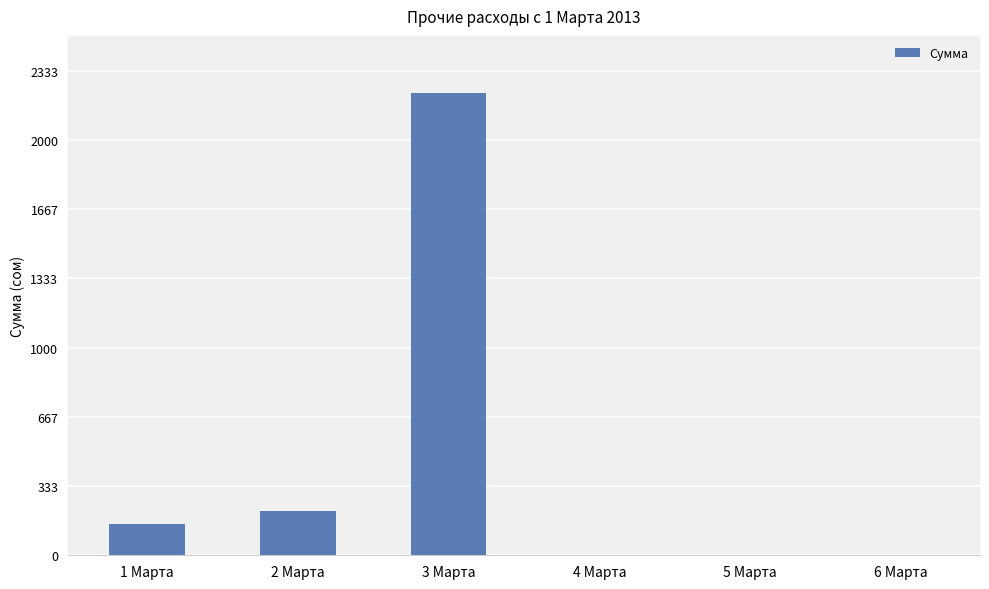

What is the maximum value shown in the chart?

2225